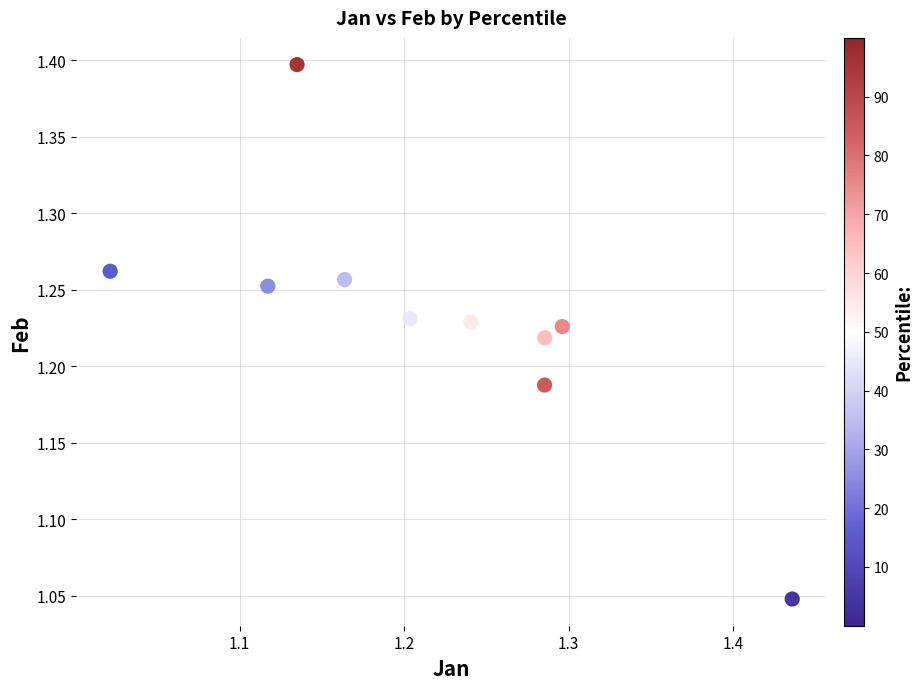

What is the range of X values (max minus min)?

0.4